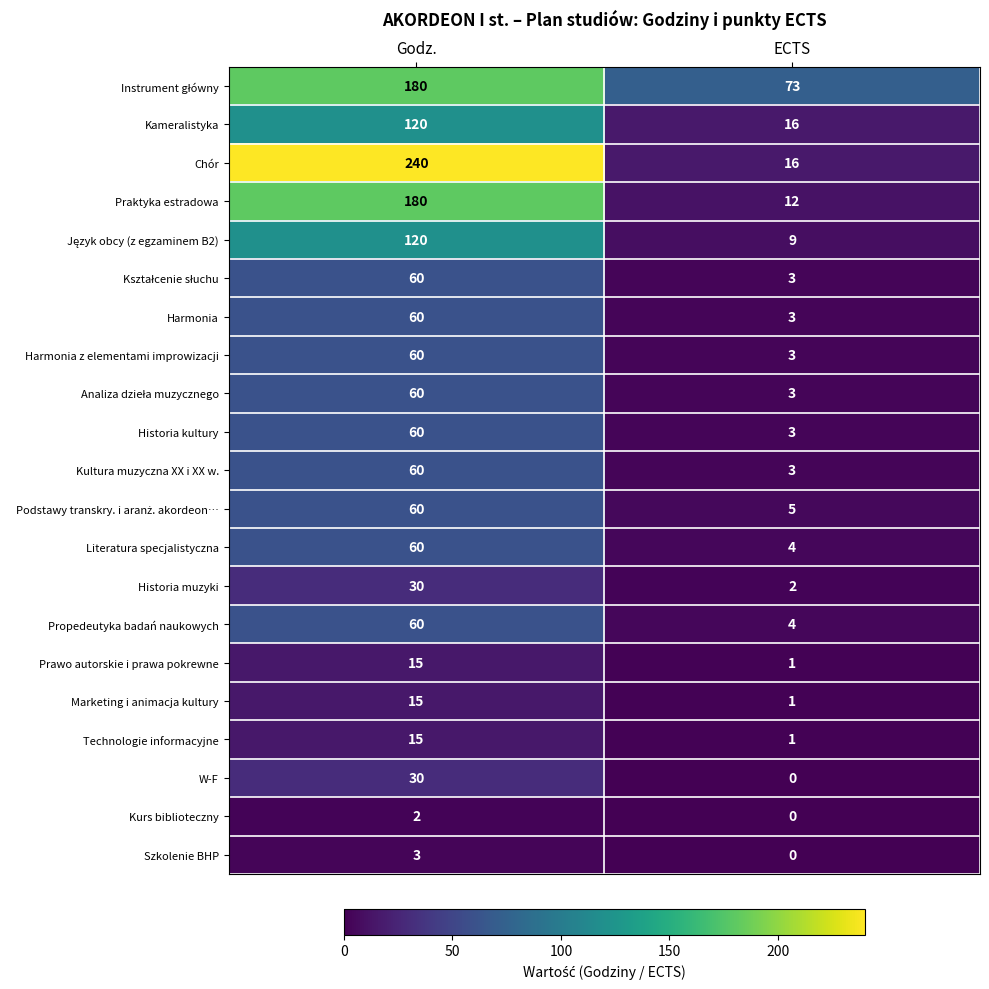

True or false: Prawo autorskie i prawa pokrewne has a value of 20 at Godz..

False